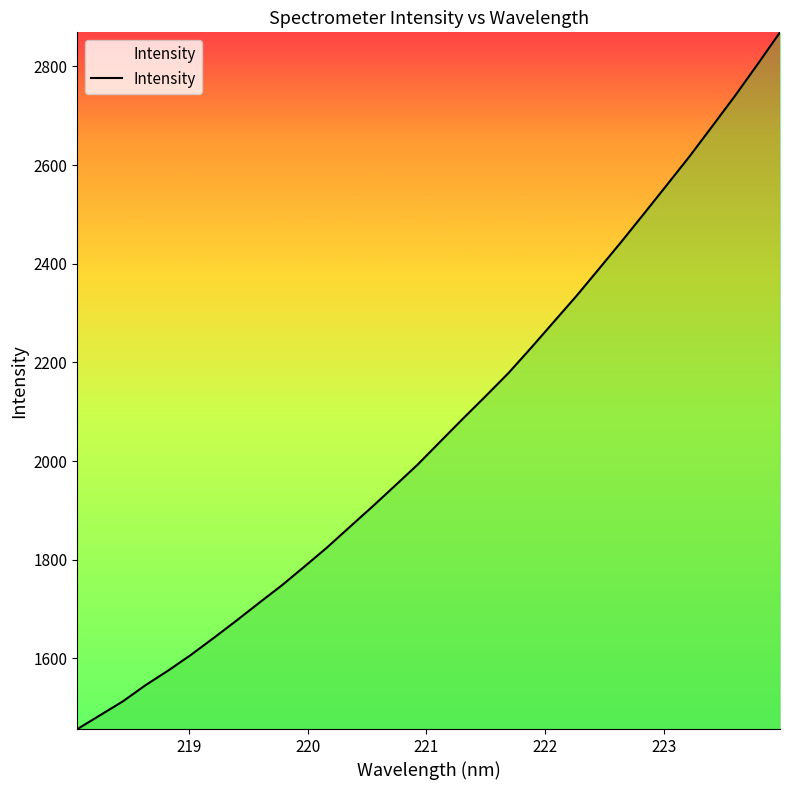

What is the difference between the maximum and minimum values?

1412.2